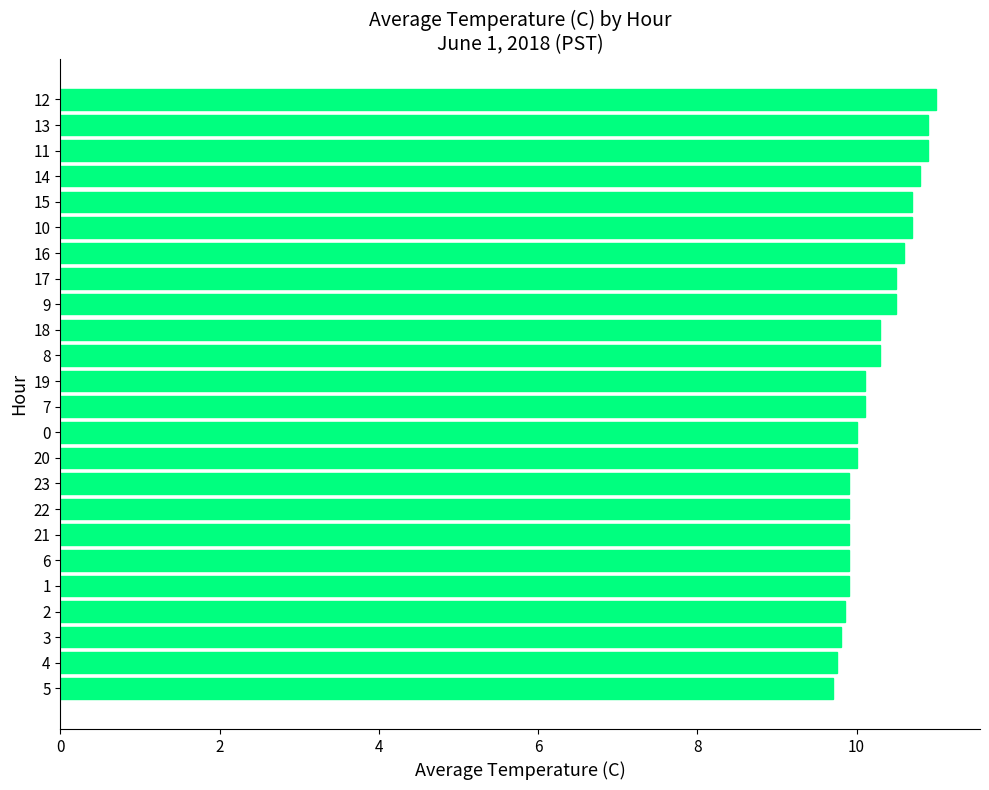

What is the difference between the maximum and minimum values?

1.3